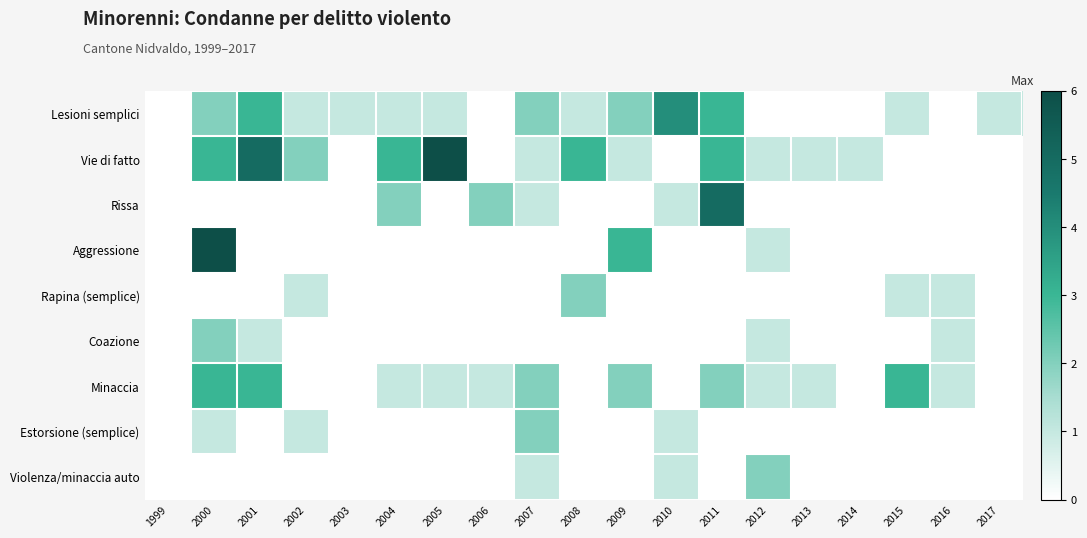

Count the number of categories in the chart.

19